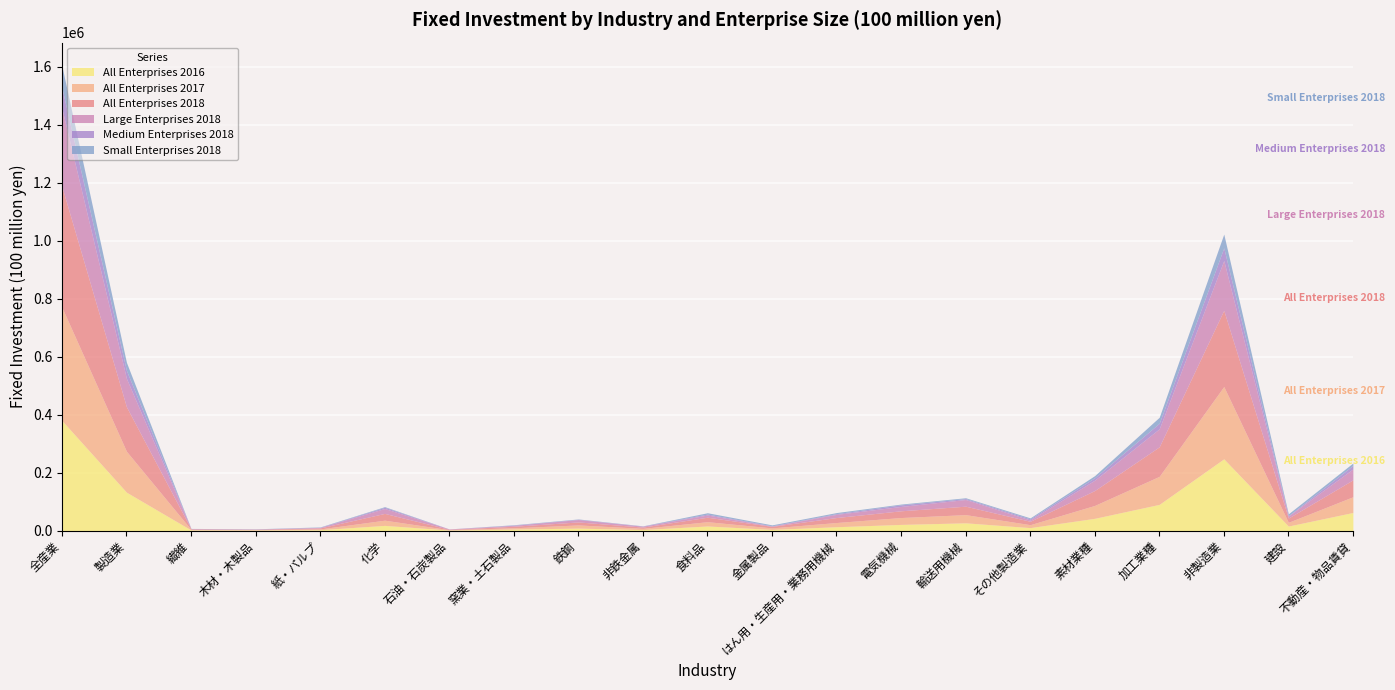

At which category does Small Enterprises 2018 reach its first local peak?

化学